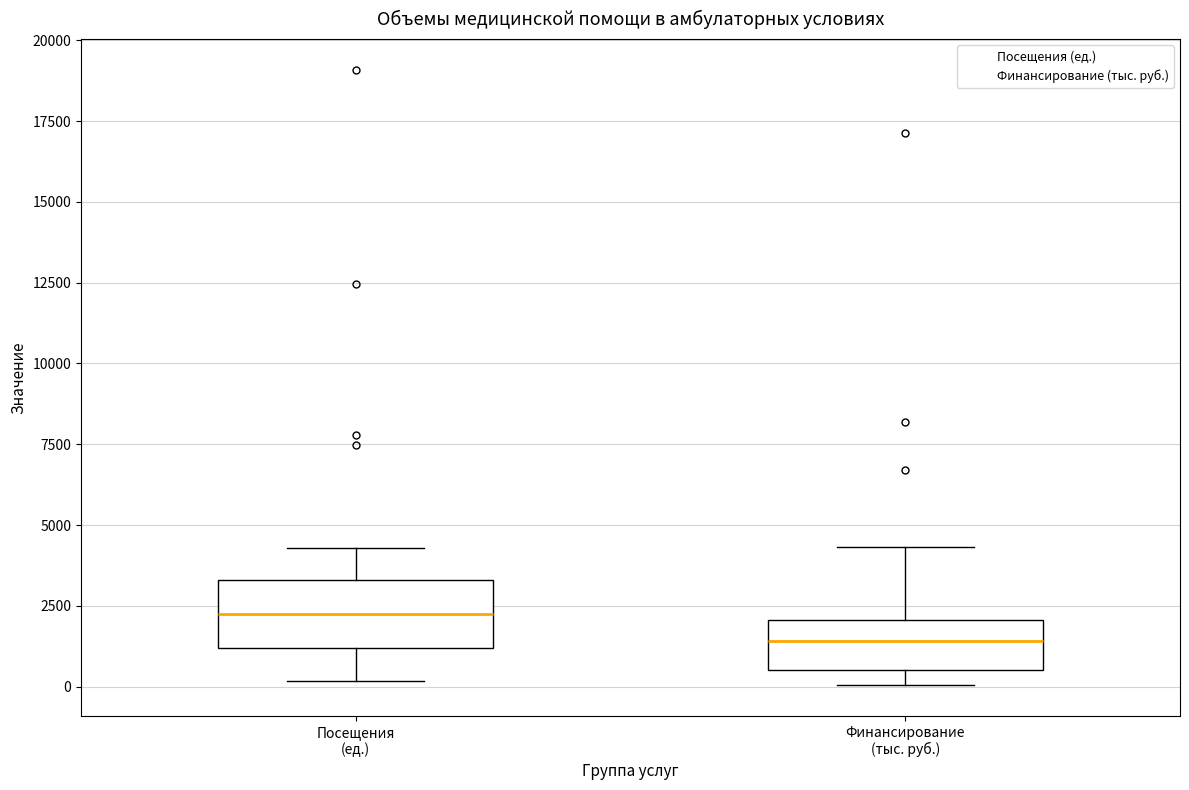

Where is the upper edge of the box for Финансирование (тыс. руб.) on the y-axis? The values are not printed on the chart, so give them approximately, as read against the axis.

2000